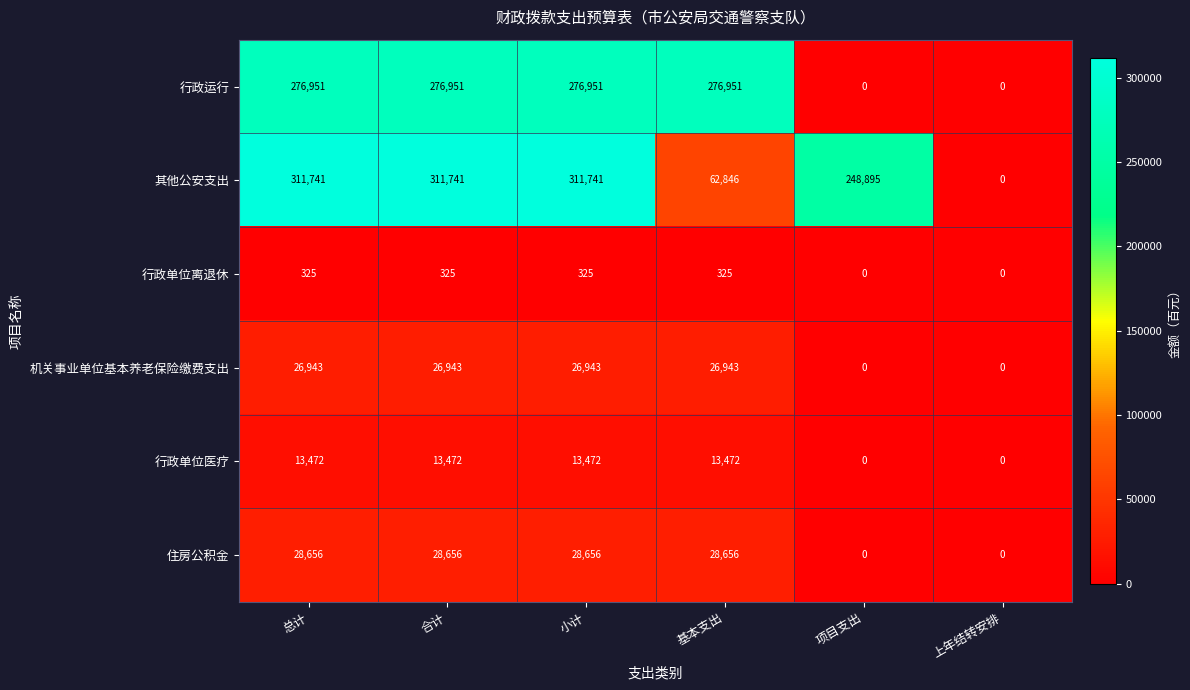

What is the average value of the 其他公安支出 series?

207827